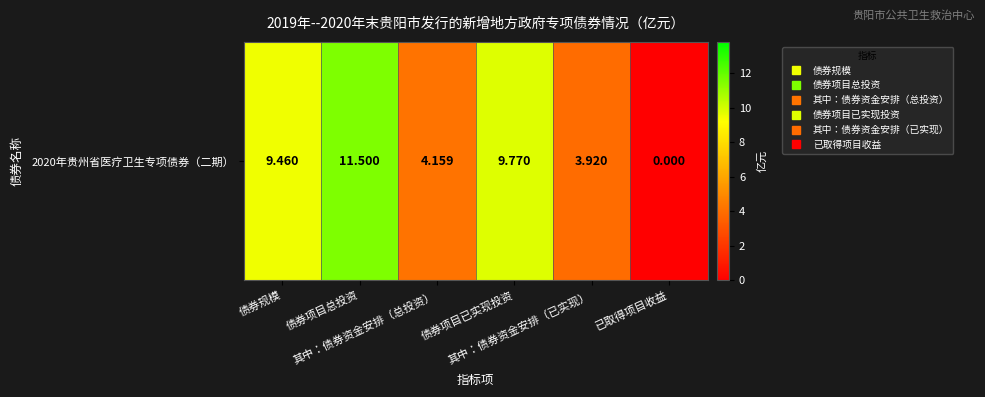

How many distinct data groups are displayed?

1